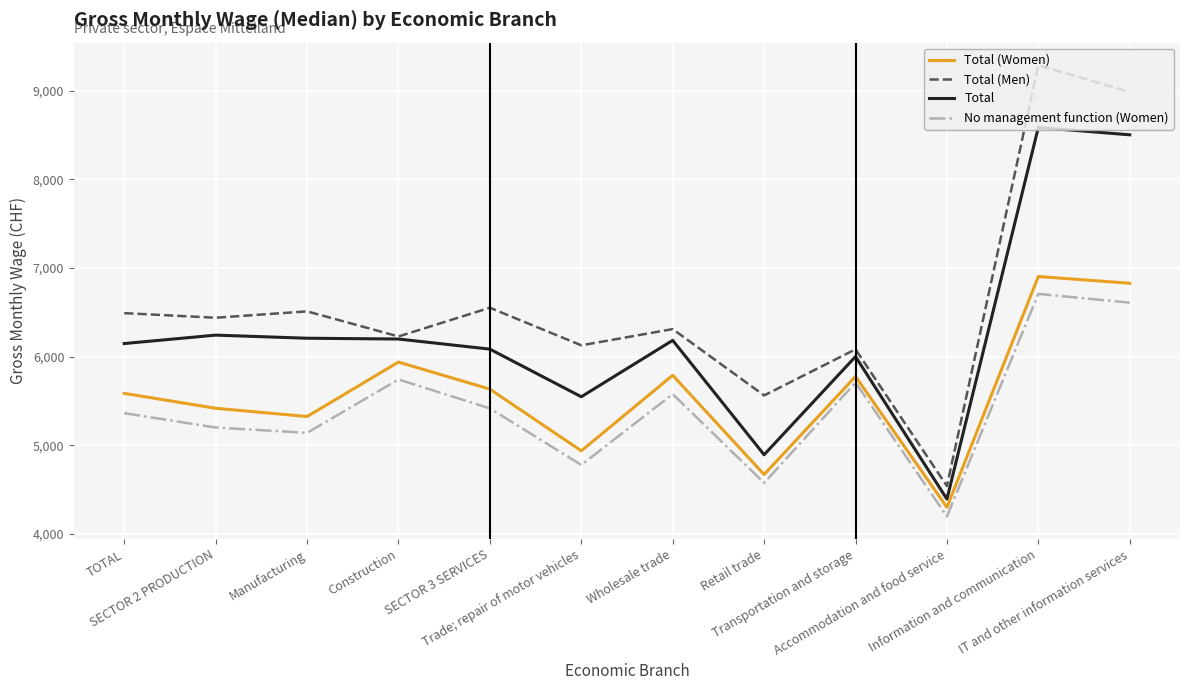

Which series has the widest spread of values?

Total (Men)